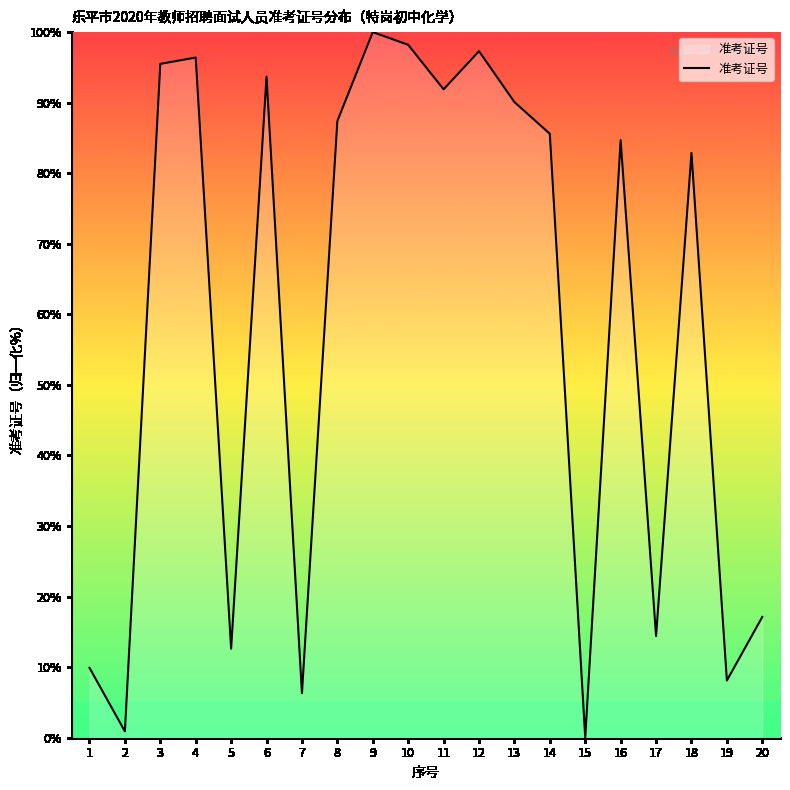

The chart shows a value of 100.0 at 9. True or false?

True